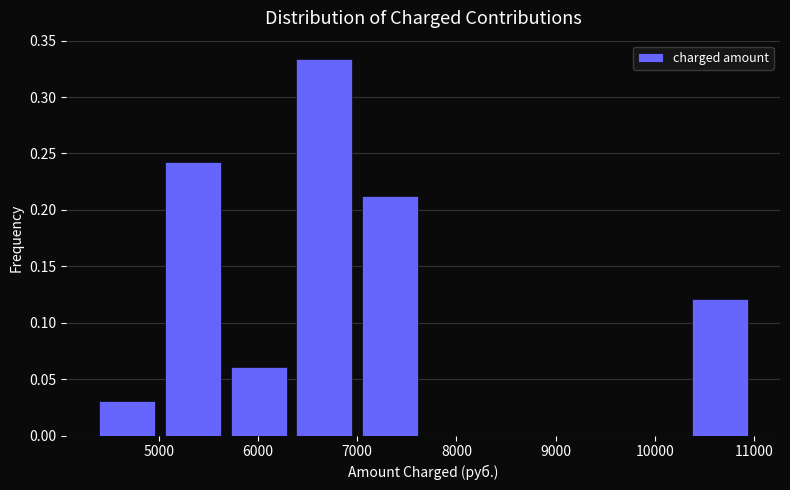

Reading left to right, list every bar in this chart as the range it spans on the x-axis followed by its height. Neither the bar edges nor the heights are printed on the chart, so give them approximately, as read against the axes.

4300 to 5000: 0.030
5000 to 5700: 0.240
5700 to 6300: 0.060
6300 to 7000: 0.335
7000 to 7700: 0.210
7700 to 8300: 0
8300 to 9000: 0
9000 to 9700: 0
9700 to 10300: 0
10300 to 11000: 0.120